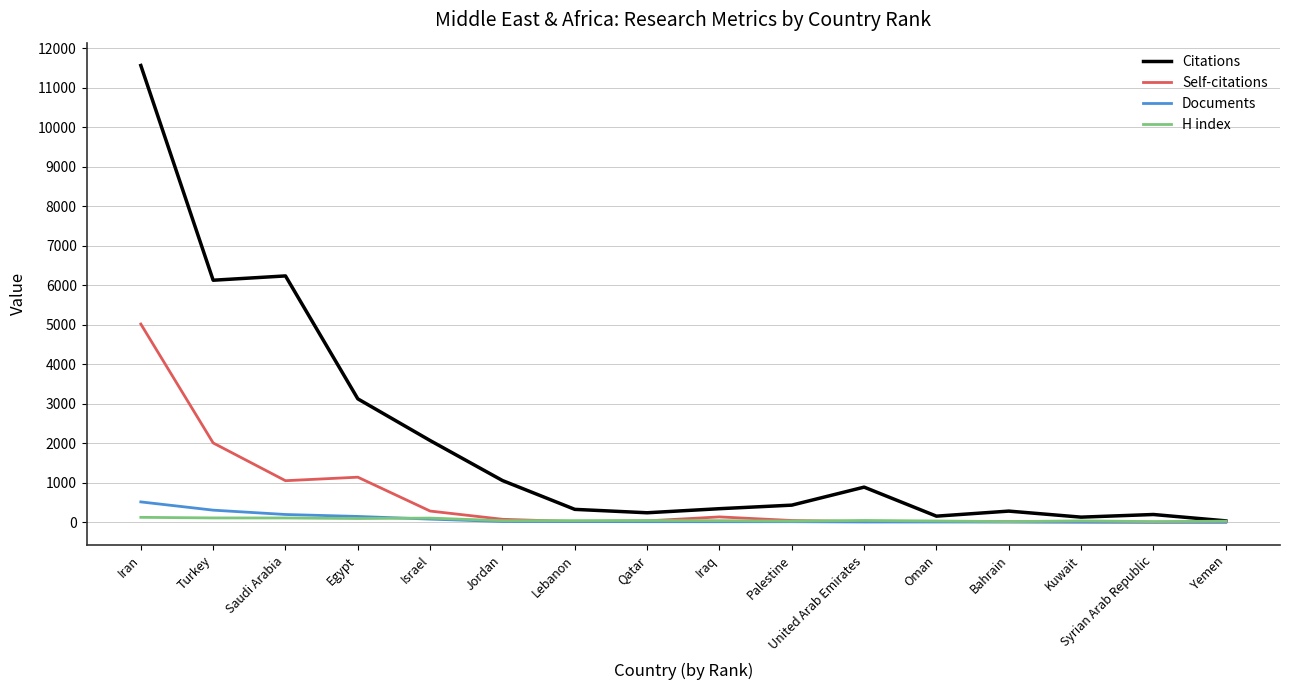

What position from the right is Yemen?

1